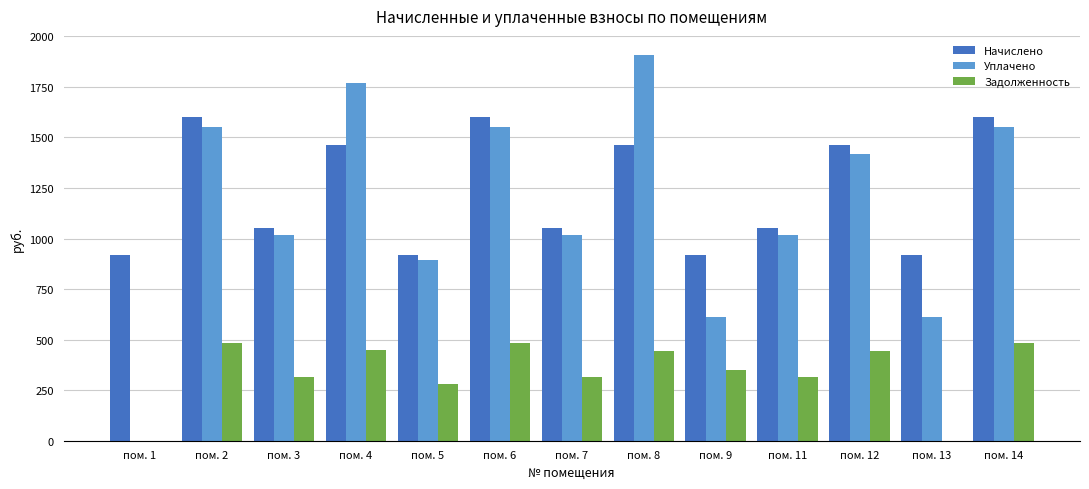

What is the approximate value of Начислено at пом. 9?

920.4